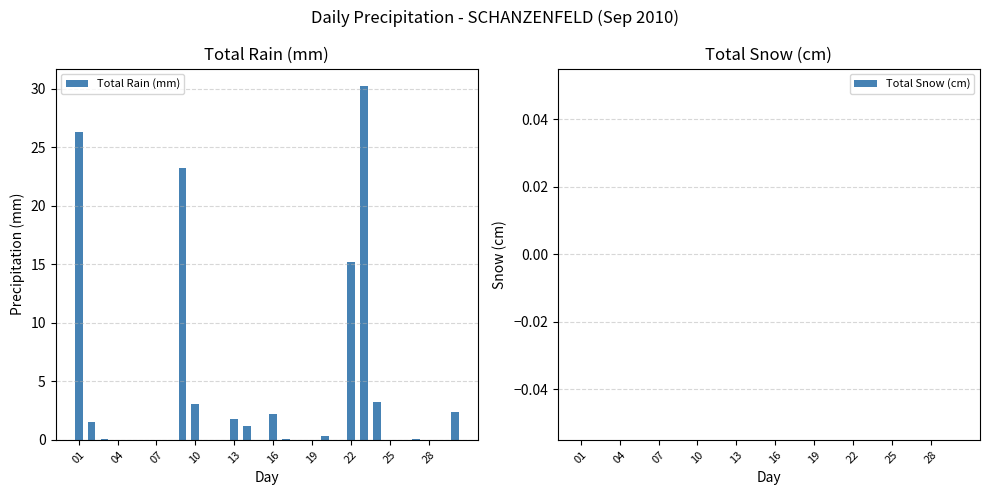

How many distinct data groups are displayed?

1